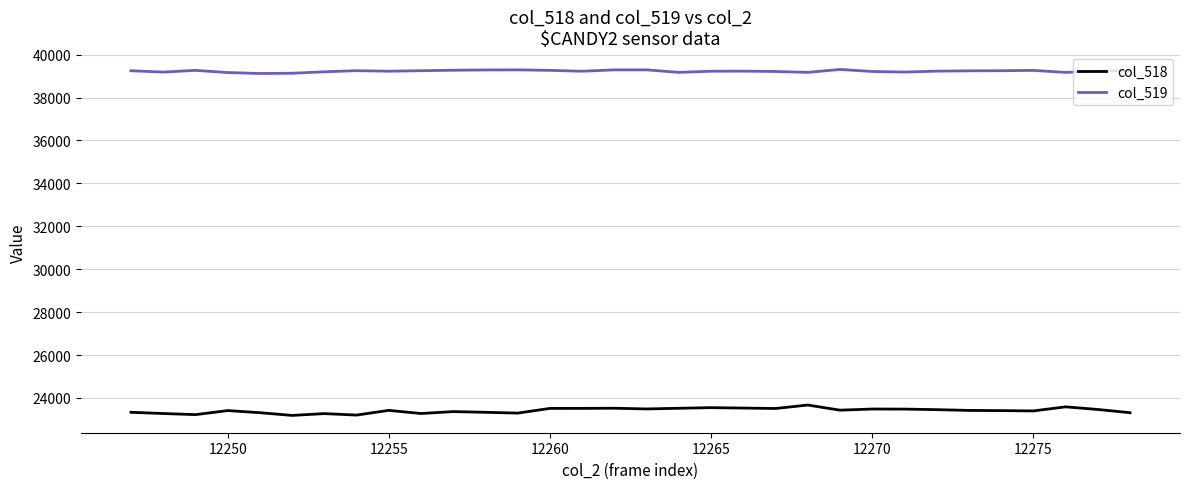

True or false: col_518 and col_519 intersect in this chart.

False